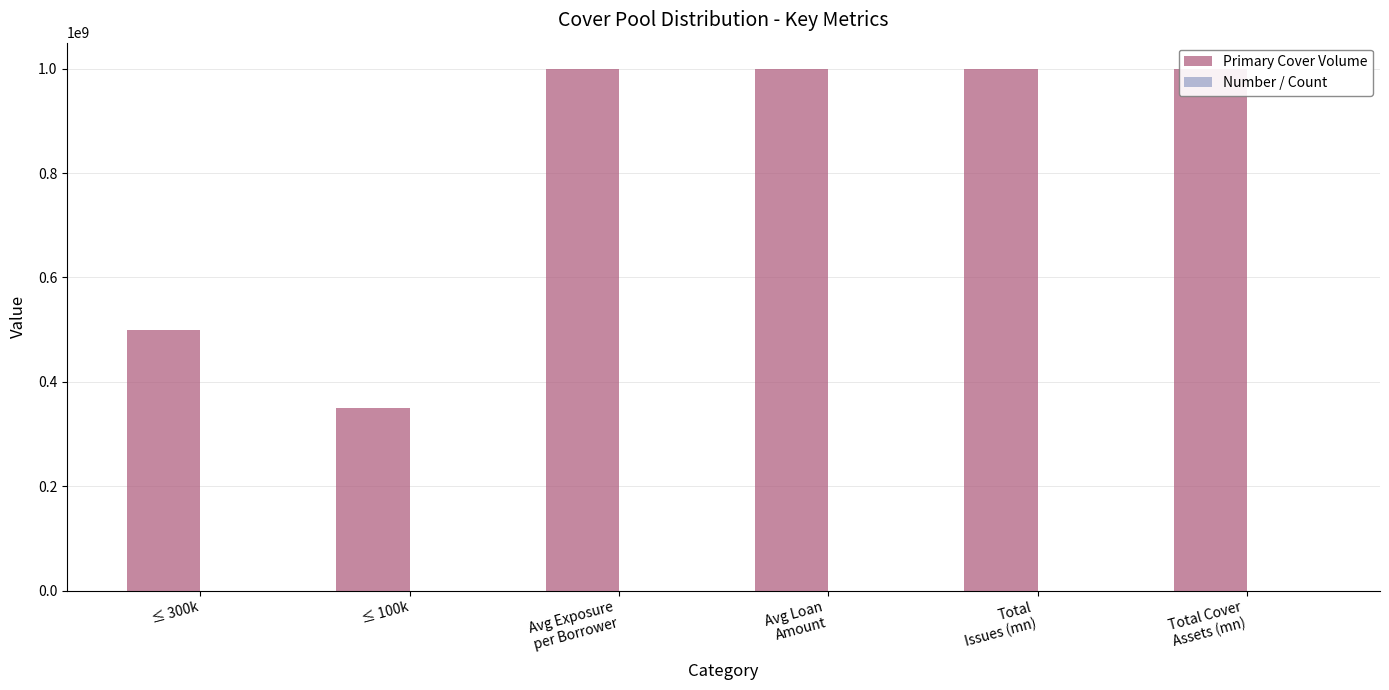

What position from the left is Total Cover
Assets (mn)?

6